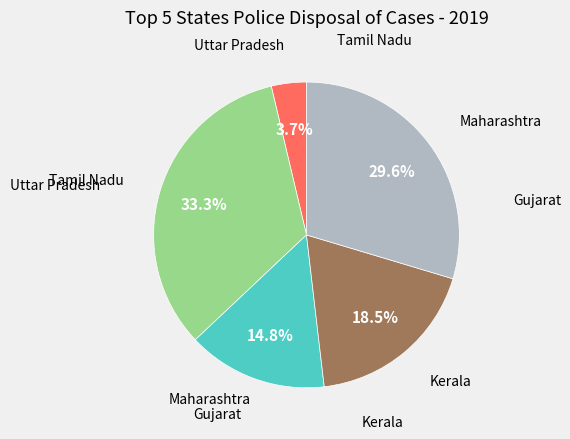

Is there any slice that represents more than half of the pie?

No